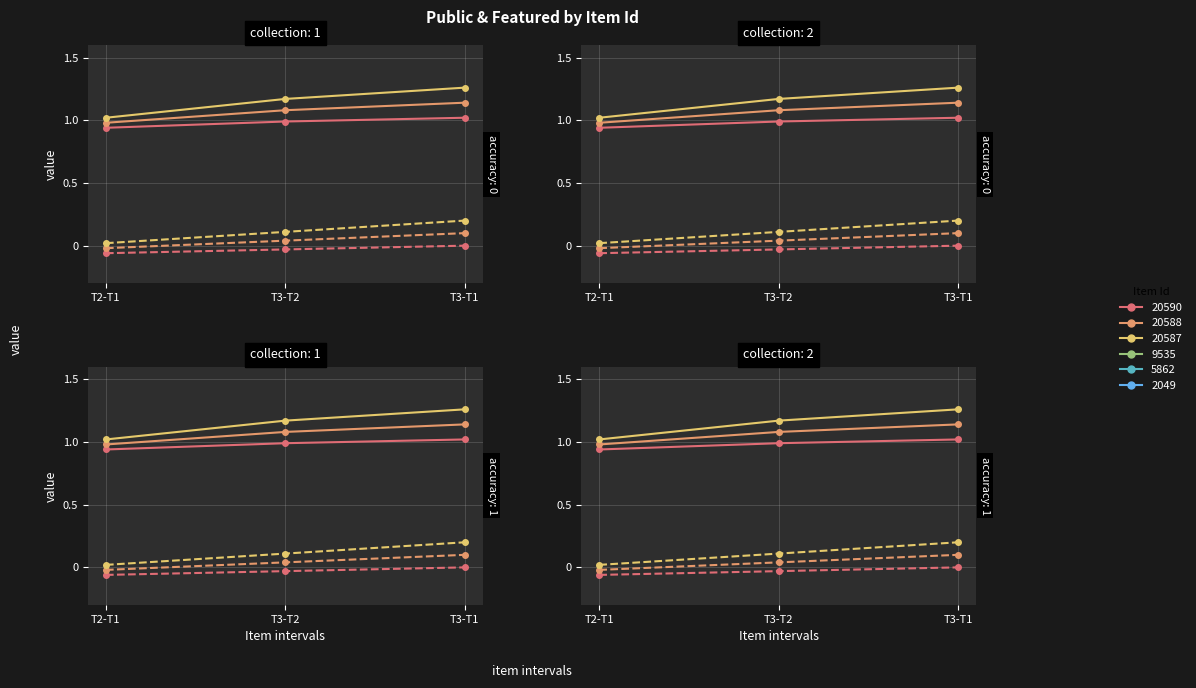

What is the total value across all series at T3-T1?

3.7